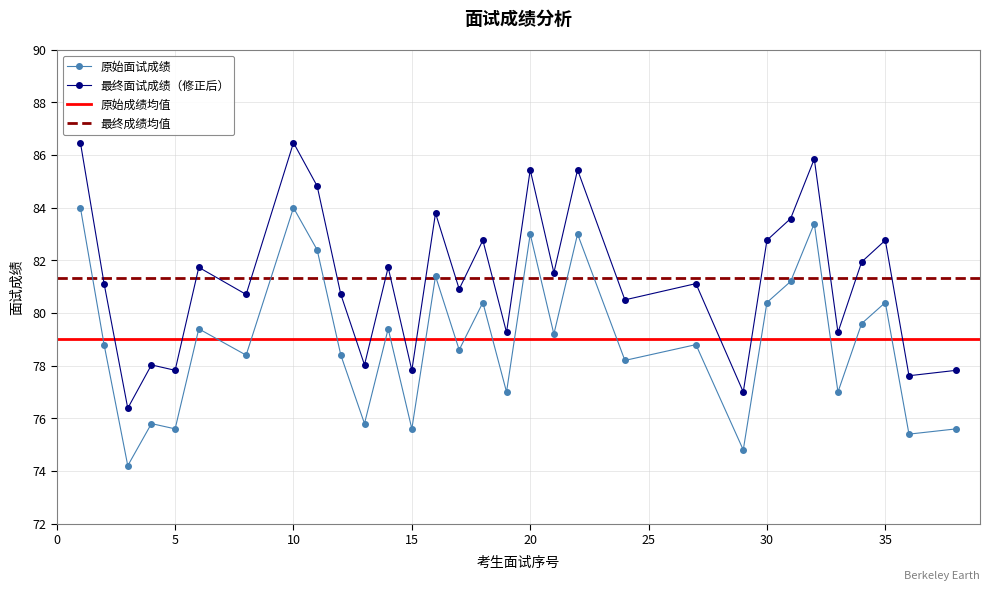

How many data points does each series have?

31